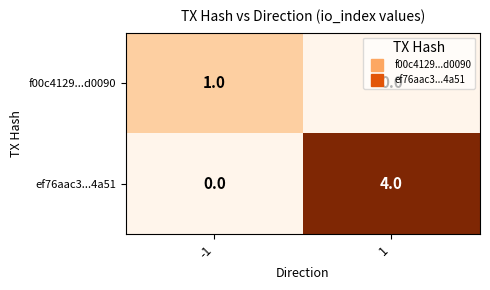

The ef76aac3...4a51 series shows 5 at 1. True or false?

False